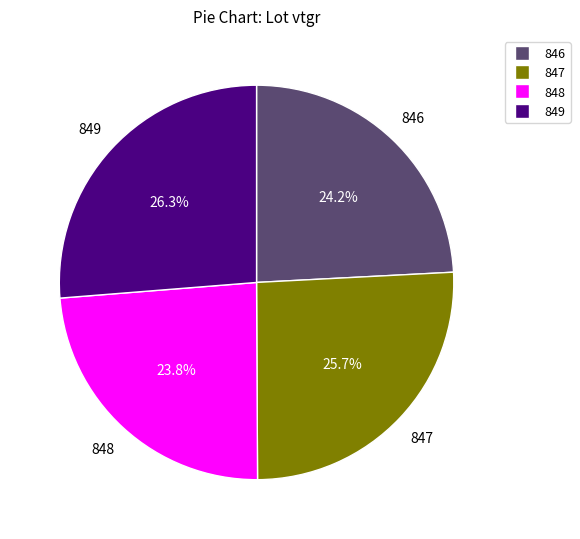

Which slice is the largest?

849